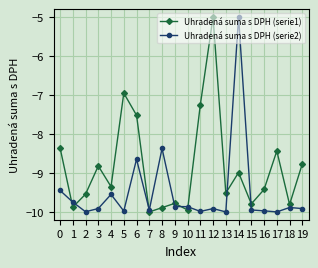

The value of Uhradená suma s DPH (serie2) at 13 is -2.6. True or false?

False